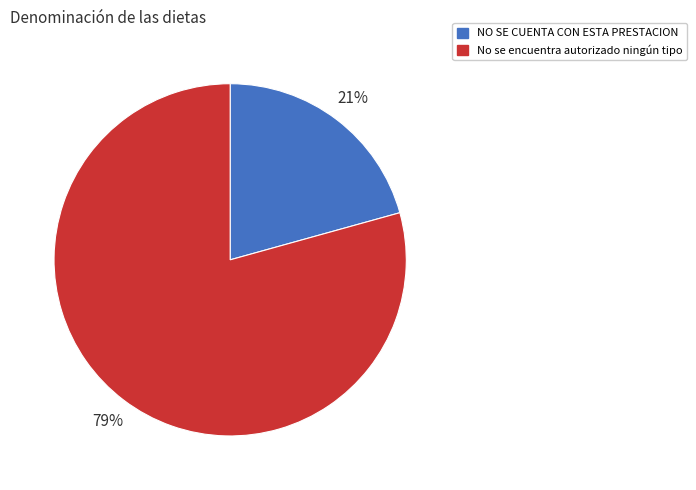

To the nearest percent, what is the average slice percentage?

50%